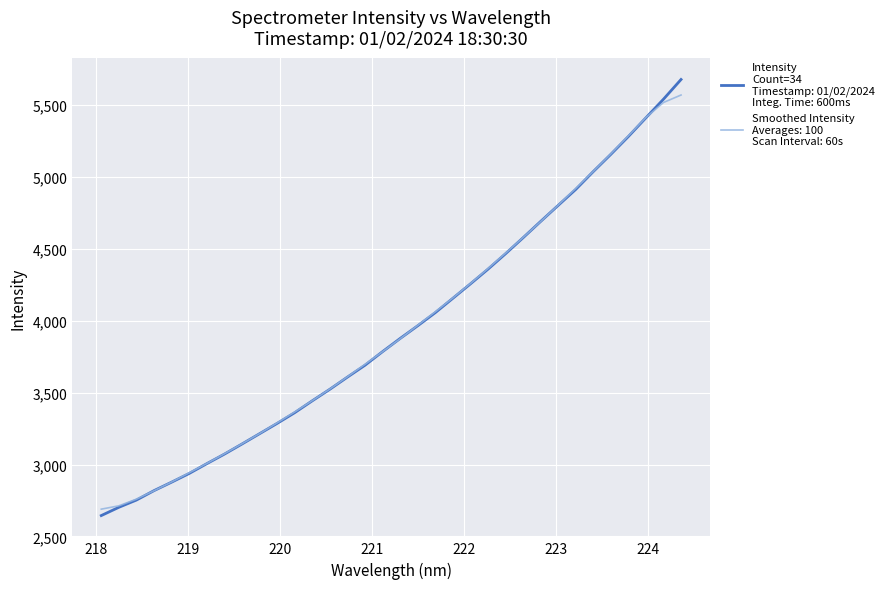

What is the minimum value shown in the chart?

2645.5